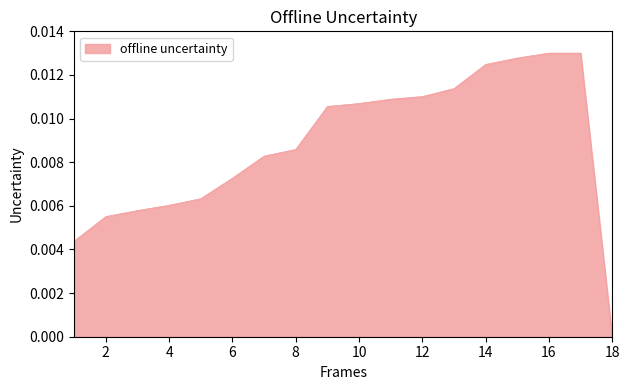

Rank the categories by value from highest to lowest.

16, 17, 15, 14, 13, 12, 11, 10, 9, 8, 7, 6, 5, 4, 3, 2, 1, 18